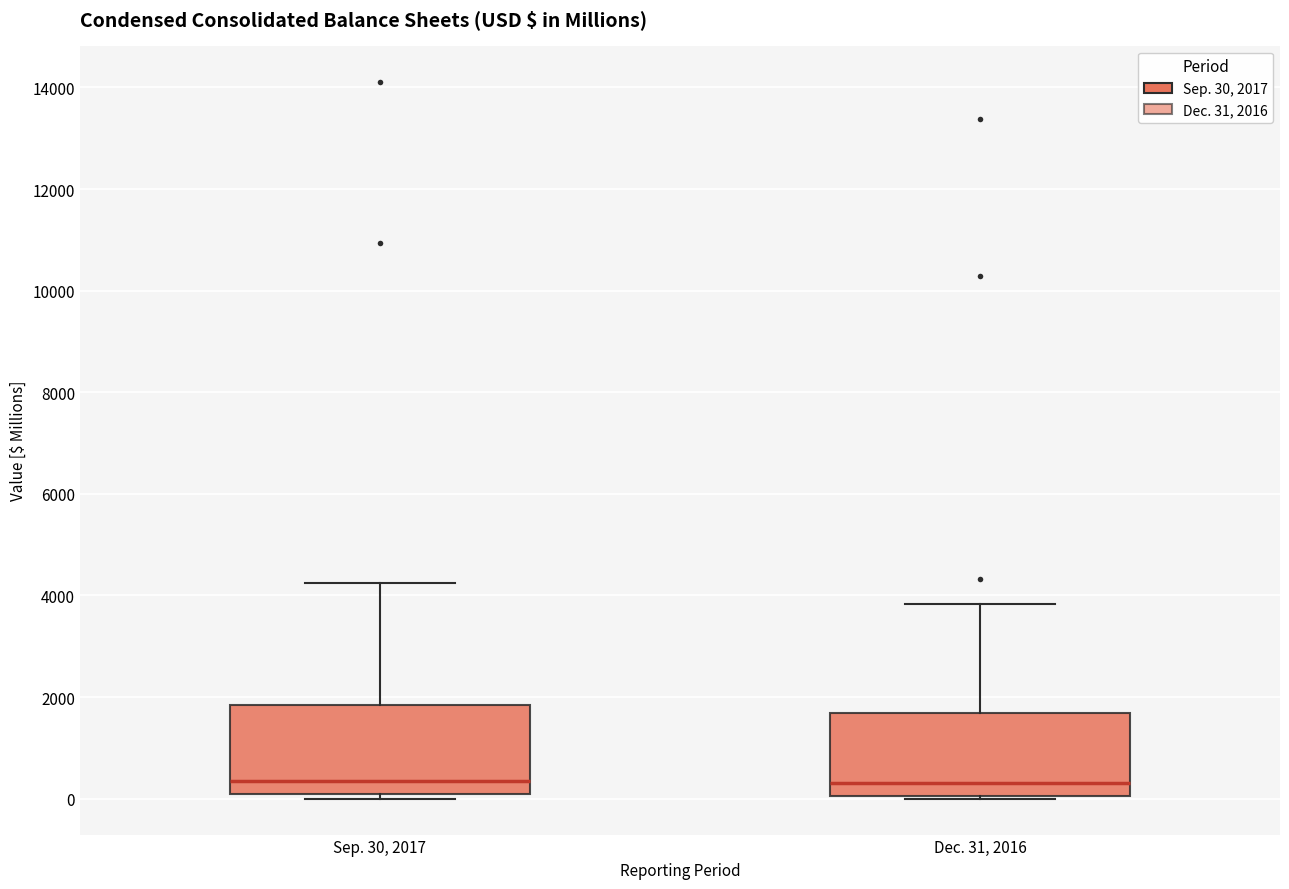

Reading left to right, read every box against the y-axis: the position of its median line, the range the box covers, and the ends of its whiskers. The values are not printed on the chart, so give them approximately, as read against the axis.

Sep. 30, 2017: median 400, box 0 to 1800, whiskers 0 (just below the box's lower edge) to 4200
Dec. 31, 2016: median 400, box 0 to 1600, whiskers 0 to 3800